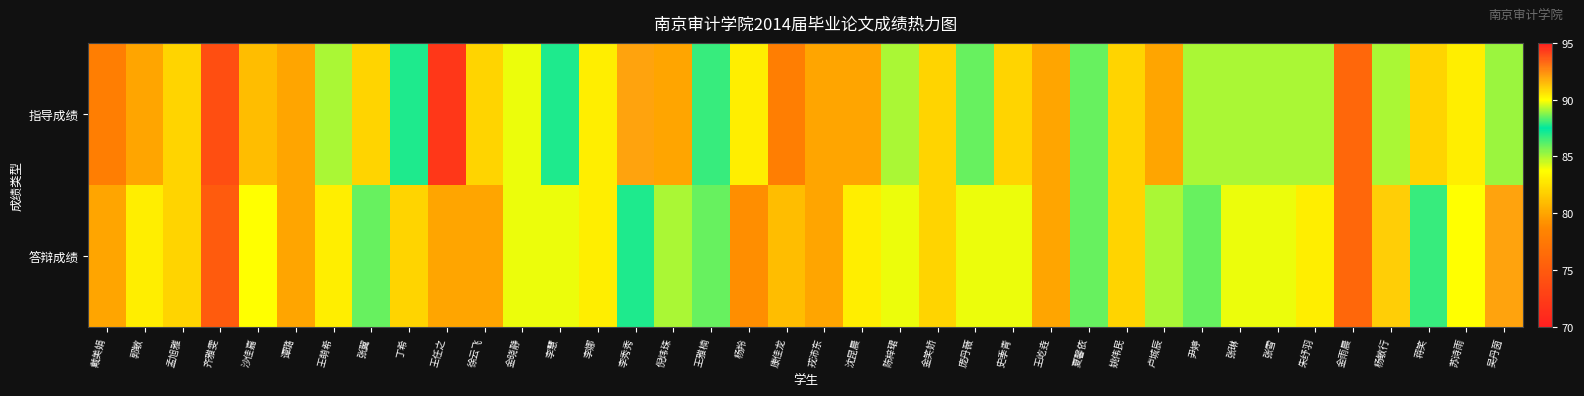

Reading left to right, transcribe all the data shown in this chart.

指导成绩: 戴美娟=78	郭敏=80	孟旭雅=82	齐雅雯=74	沙佳嘉=81	谭璐=80	王萌希=85	张翼=82	丁希=87	王任之=72	徐云飞=82	金晓静=84	李慧=87	李娜=83	李秀秀=92	倪炜珠=80	王雅楠=88	杨羚=83	康佳龙=78	戎沛东=80	沈昆晨=80	陈梓珺=85	金笑娇=82	庞丹薇=86	史季青=82	王屹垚=80	夏馨依=86	姚伟民=82	卢城辰=80	尹婷=85	张琳=85	张雪=85	朱纾羽=85	金雨晨=76	杨敏行=85	蒋笑=82	苏诗雨=83	吴丹茵=89
答辩成绩: 戴美娟=80	郭敏=83	孟旭雅=82	齐雅雯=75	沙佳嘉=90	谭璐=80	王萌希=83	张翼=86	丁希=82	王任之=80	徐云飞=80	金晓静=84	李慧=84	李娜=83	李秀秀=87	倪炜珠=85	王雅楠=86	杨羚=79	康佳龙=81	戎沛东=80	沈昆晨=83	陈梓珺=84	金笑娇=82	庞丹薇=84	史季青=84	王屹垚=80	夏馨依=86	姚伟民=82	卢城辰=85	尹婷=86	张琳=84	张雪=84	朱纾羽=83	金雨晨=76	杨敏行=91	蒋笑=88	苏诗雨=90	吴丹茵=92